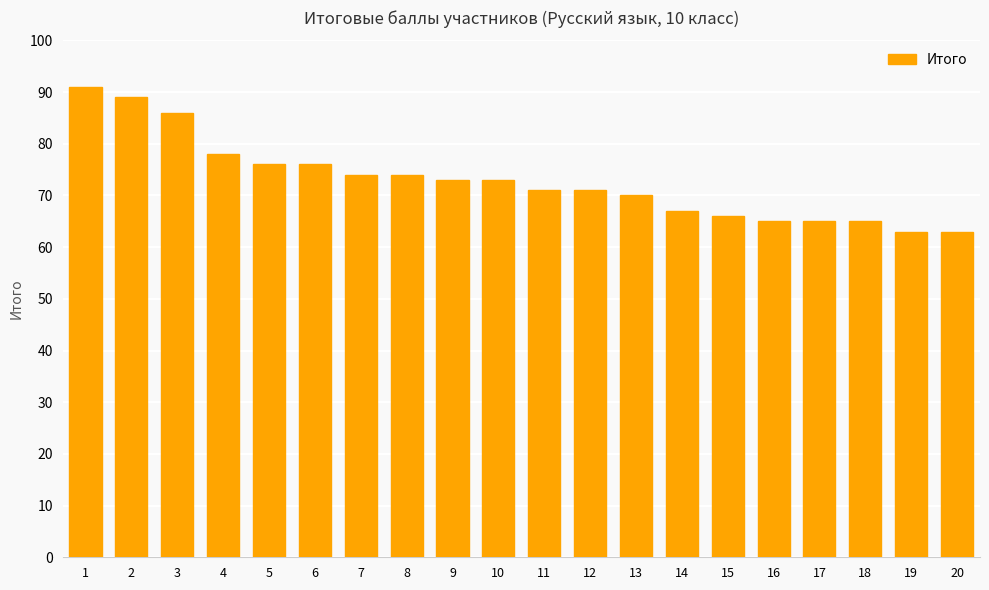

Reading right to left, list all the values displayed in this chart.

20=63	19=63	18=65	17=65	16=65	15=66	14=67	13=70	12=71	11=71	10=73	9=73	8=74	7=74	6=76	5=76	4=78	3=86	2=89	1=91